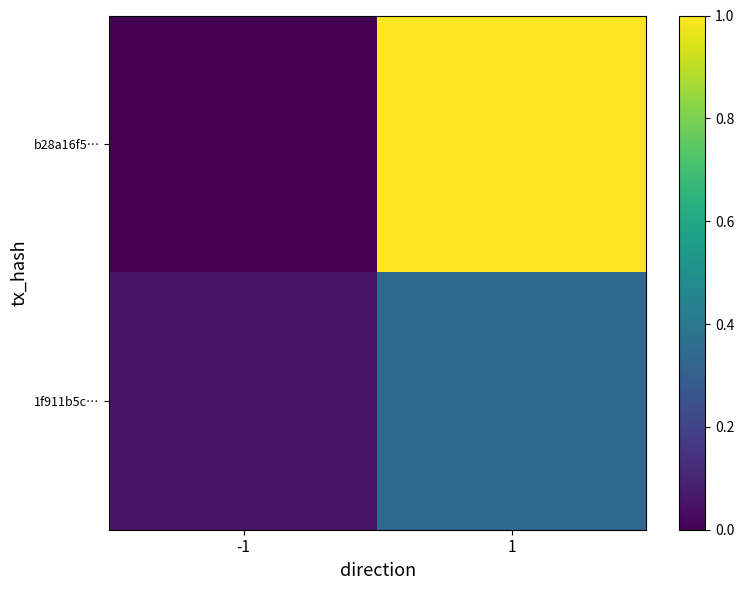

Reading left to right, extract all data points from this chart.

b28a16f5…: -1=0.0	1=1.0
1f911b5c…: -1=0.1	1=0.3